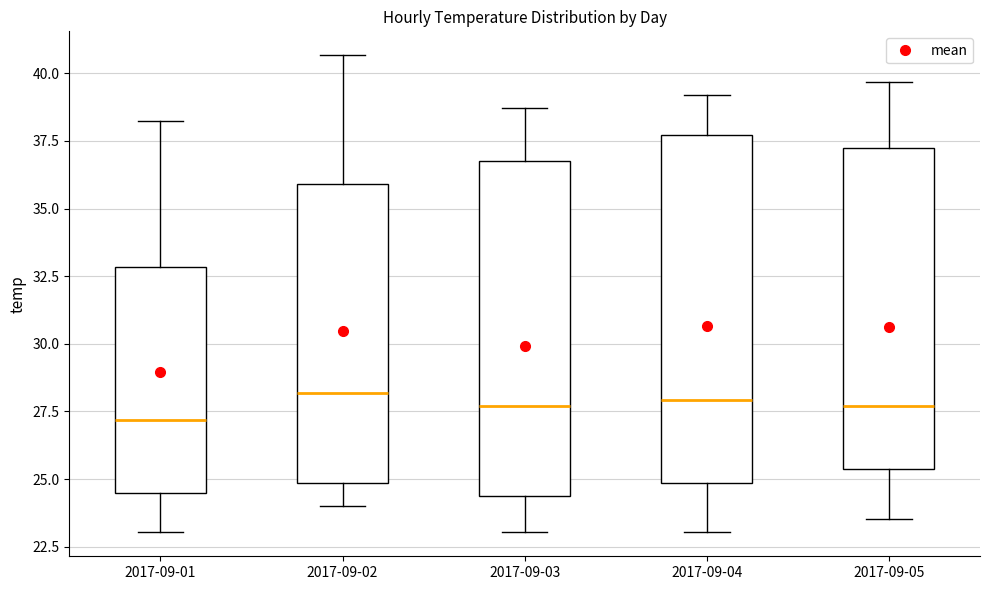

Reading left to right, transcribe this box plot: for each box, give where its median line is, the range the box spans, and where its two whiskers end, as read against the y-axis. The values are not printed on the chart, so give them approximately, as read against the axis.

2017-09-01: median 27.0, box 24.5 to 33.0, whiskers 23.0 to 38.0
2017-09-02: median 28.0, box 25.0 to 36.0, whiskers 24.0 to 40.5
2017-09-03: median 27.5, box 24.5 to 37.0, whiskers 23.0 to 38.5
2017-09-04: median 28.0, box 25.0 to 37.5, whiskers 23.0 to 39.0
2017-09-05: median 27.5, box 25.5 to 37.0, whiskers 23.5 to 39.5